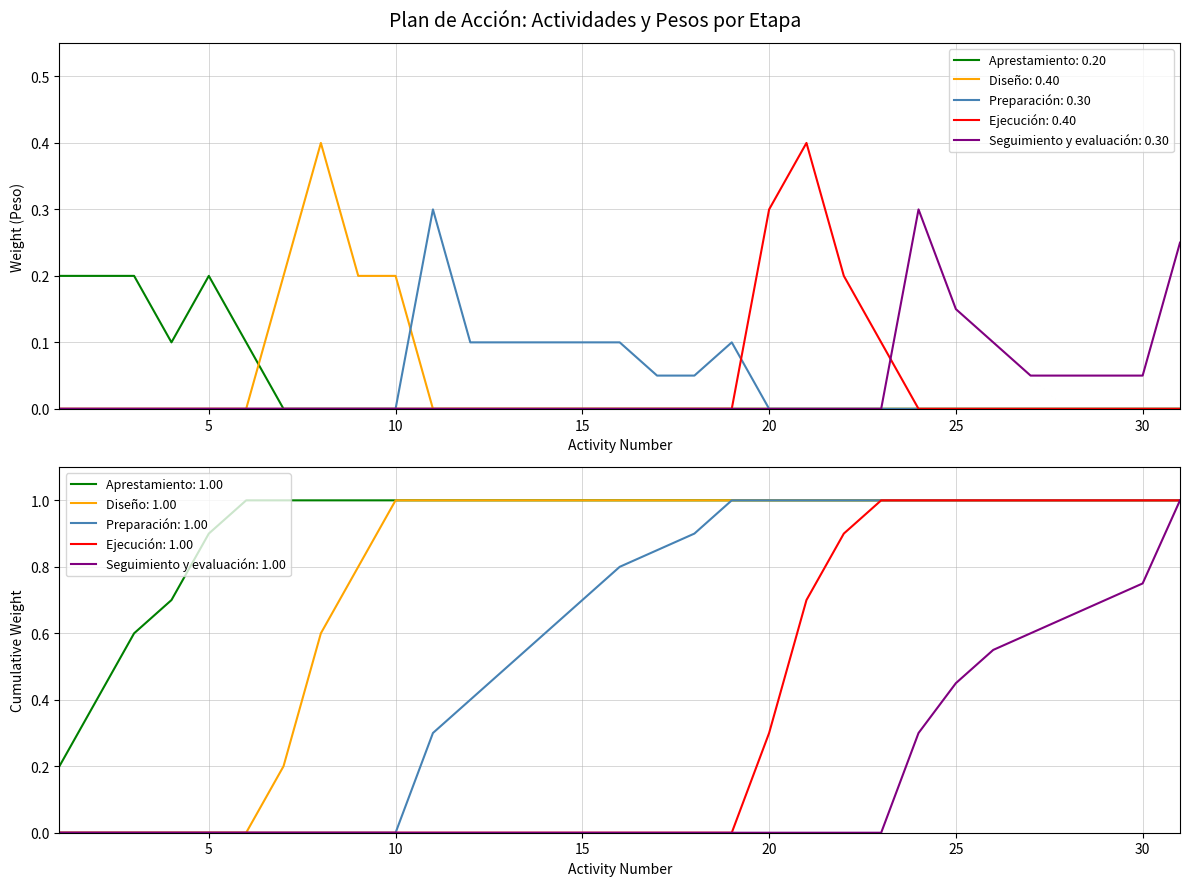

What is the highest value of the Preparación: 0.30 series?

0.3